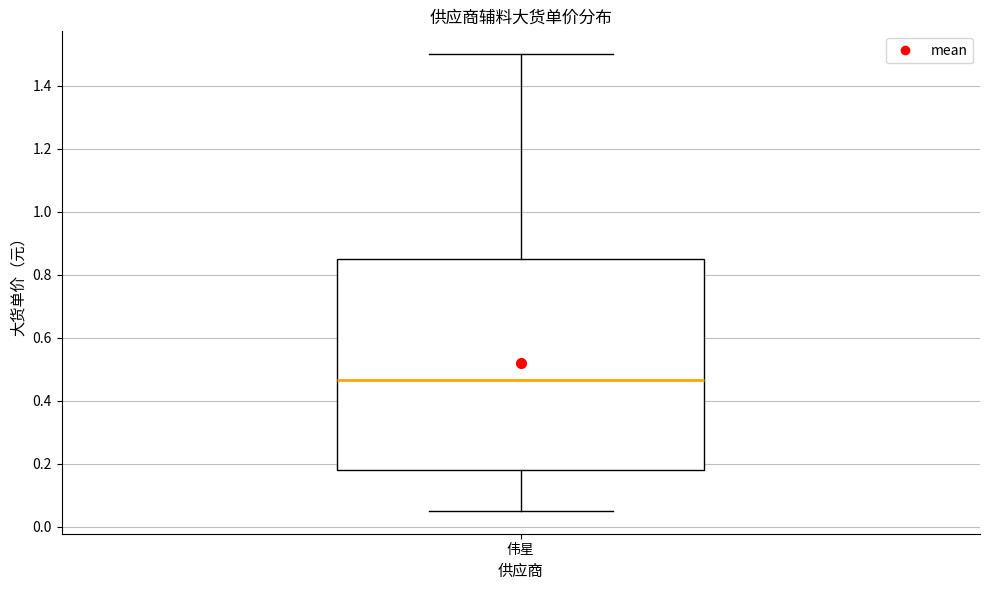

Transcribe this box plot: give where the median line is, the range the box spans, and where the two whiskers end, as read against the y-axis. The values are not printed on the chart, so give them approximately, as read against the axis.

median 0.46, box 0.18 to 0.86, whiskers 0.06 to 1.50